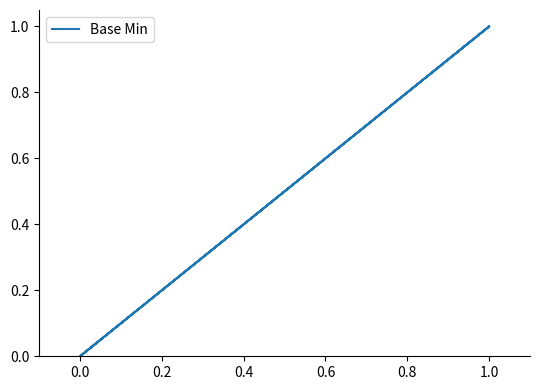

Approximately how many times larger is the value at 1.0 compared to 1.0?

1.0